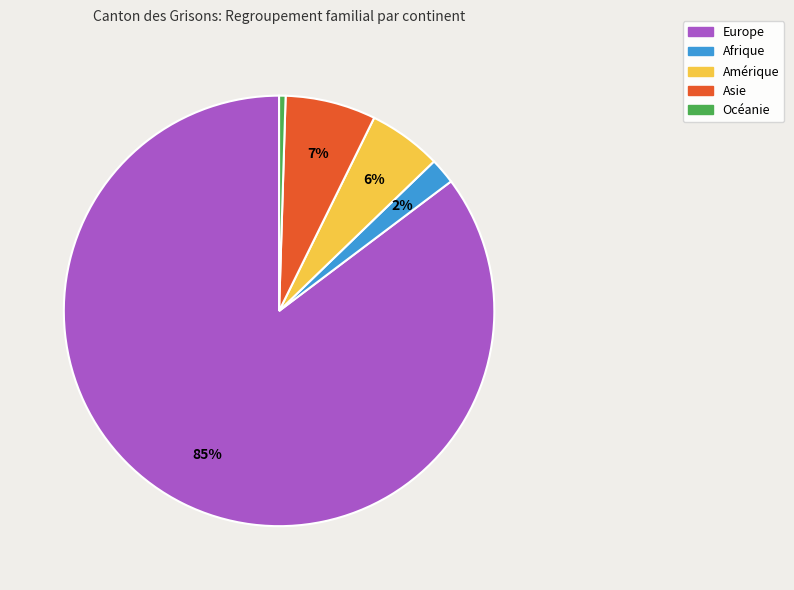

Count the number of slices in the pie.

5